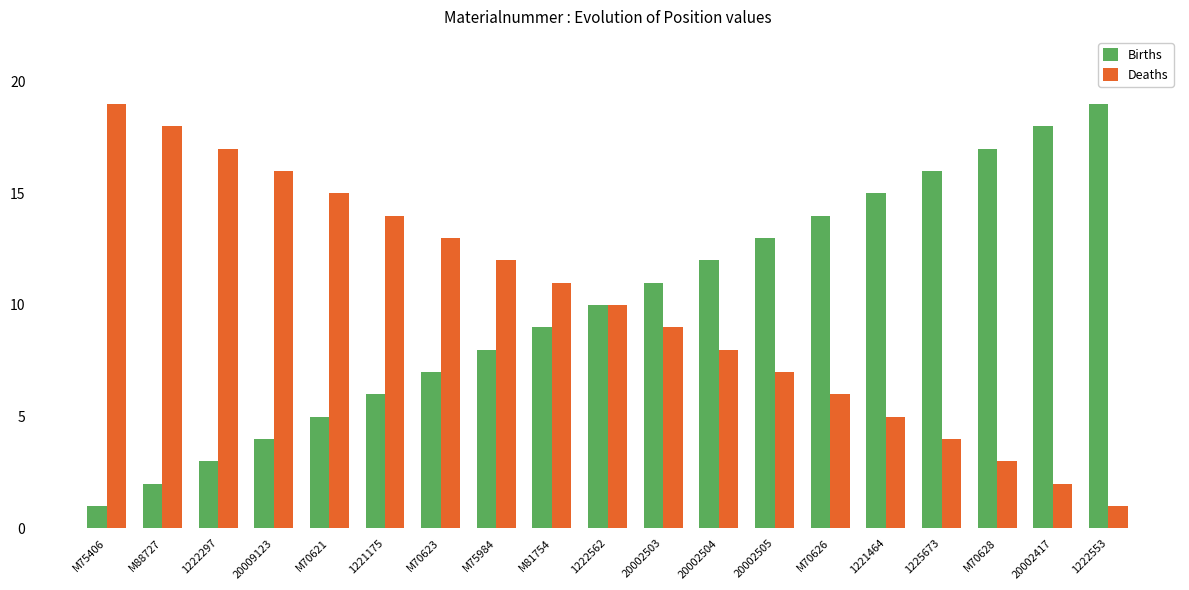

What is the sum of the Births values at 20009123 and 20002417?

22